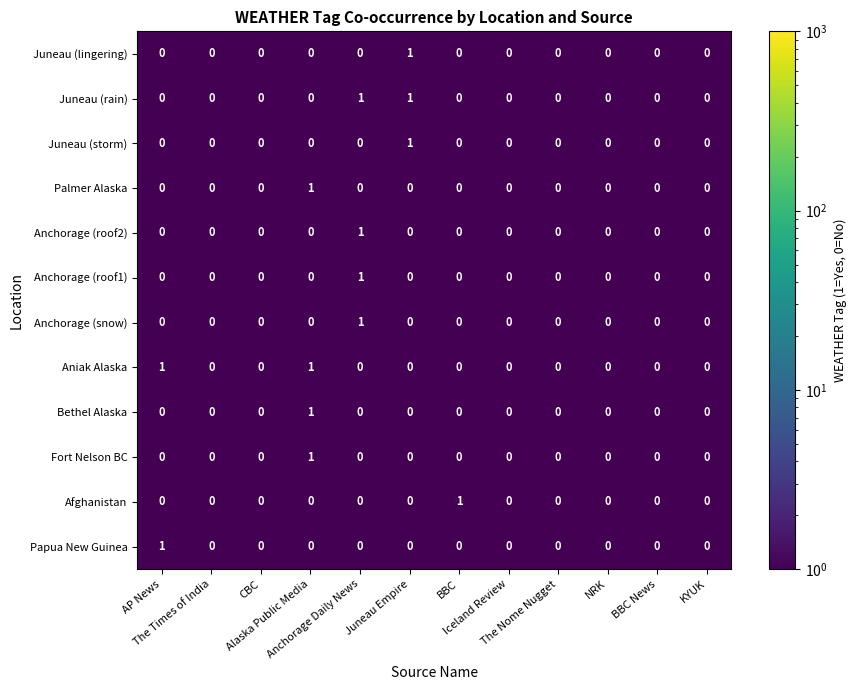

At which label is Fort Nelson BC closest to 0?

AP News